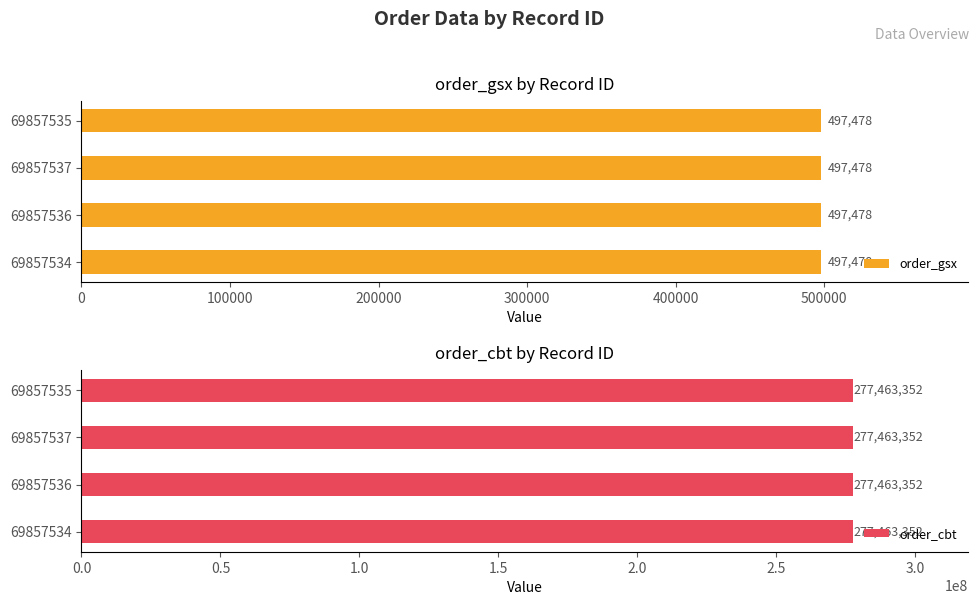

What is the difference between the highest and lowest values at 69857535?

276965874